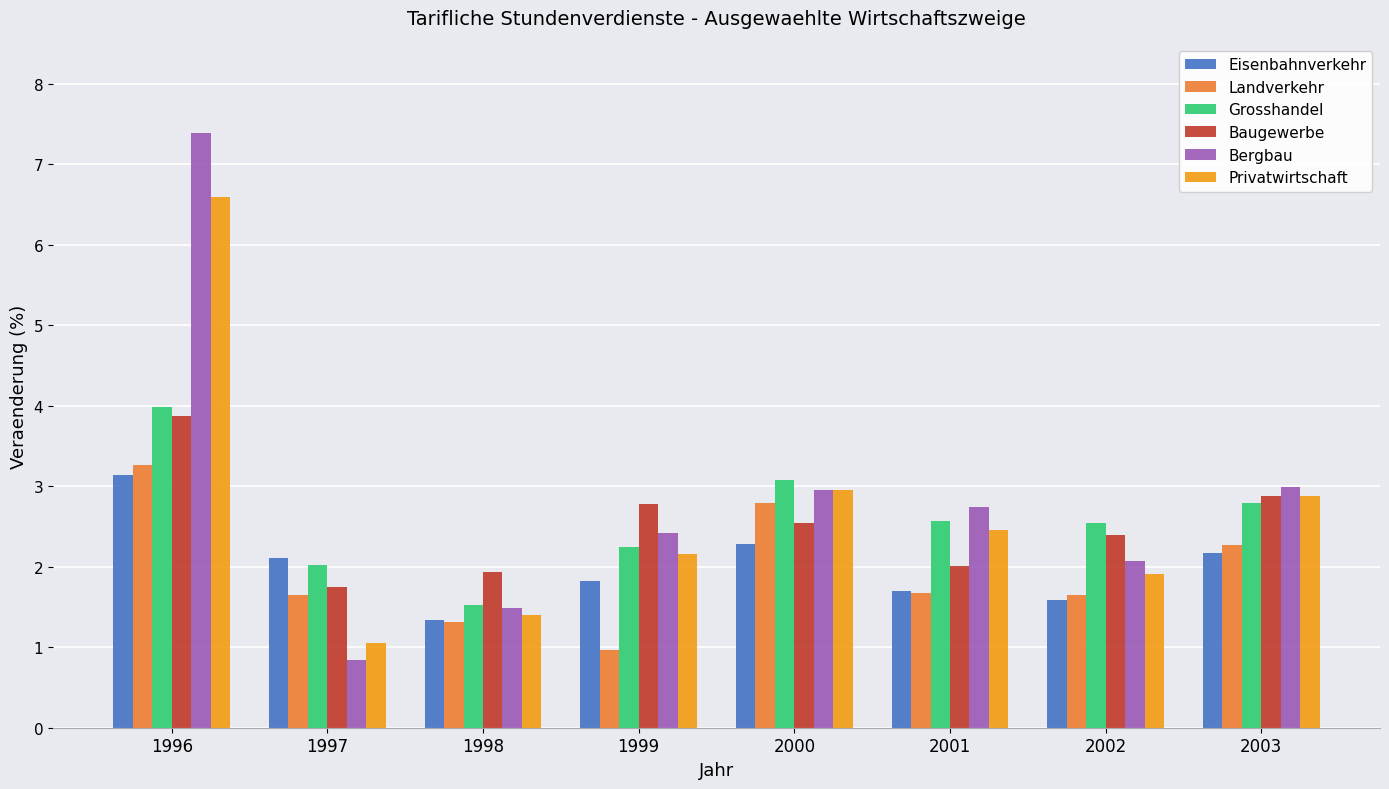

Does the chart contain stacked bars?

No